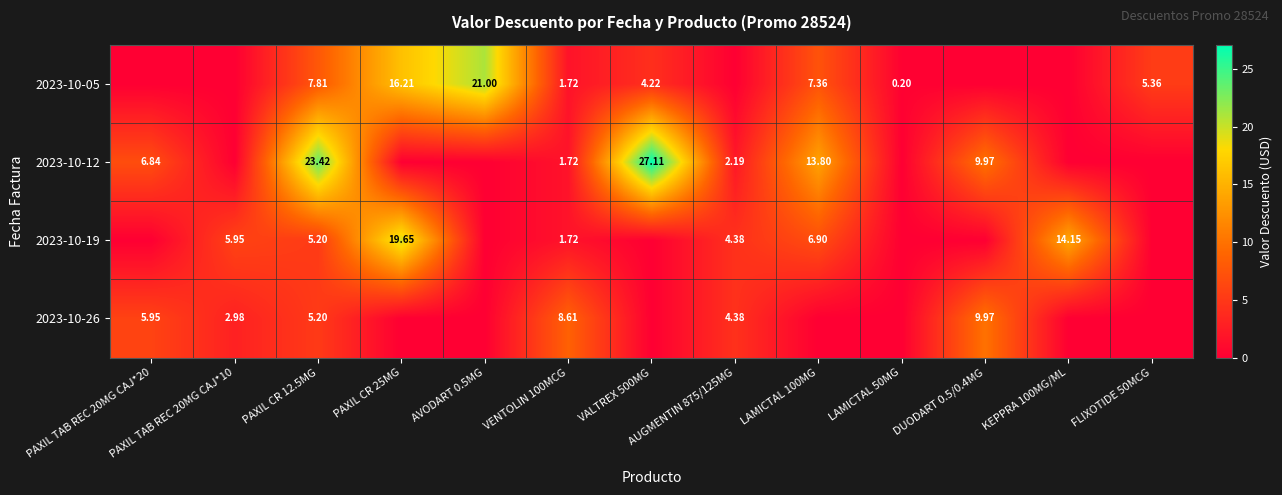

At which category is the sum across all series the highest?

PAXIL CR 12.5MG